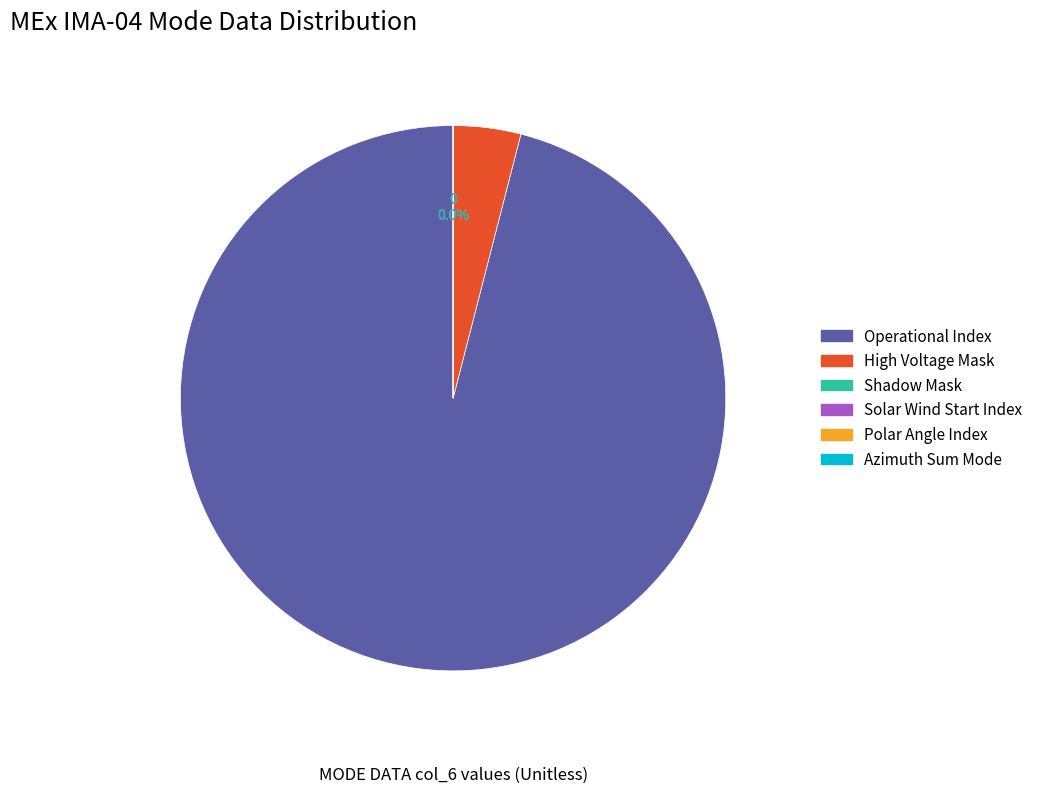

Is there a majority slice in this chart?

Yes